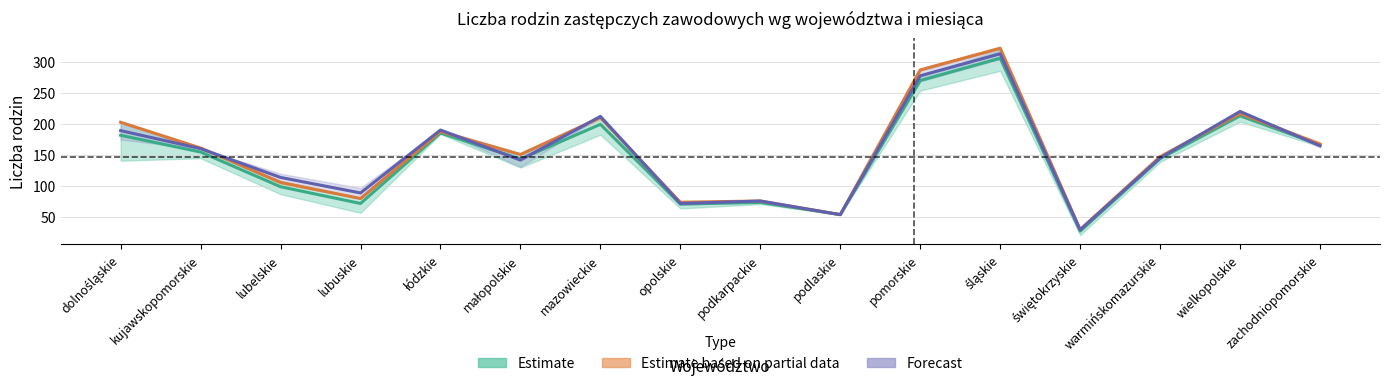

Is the value of Forecast at małopolskie greater than the value of Estimate at łódzkie?

No